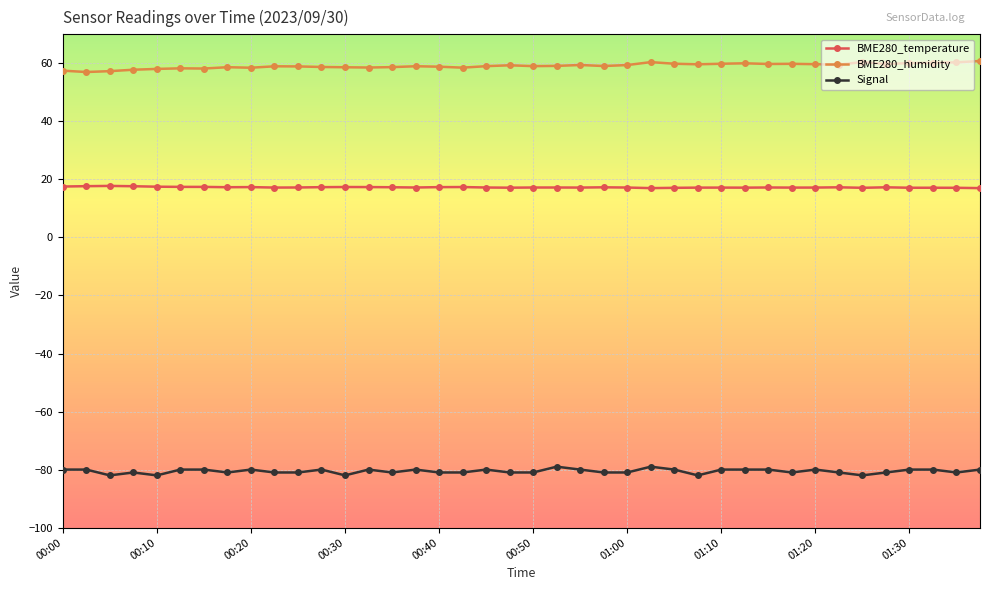

True or false: Signal has more than 2 points higher than both neighbors.

True